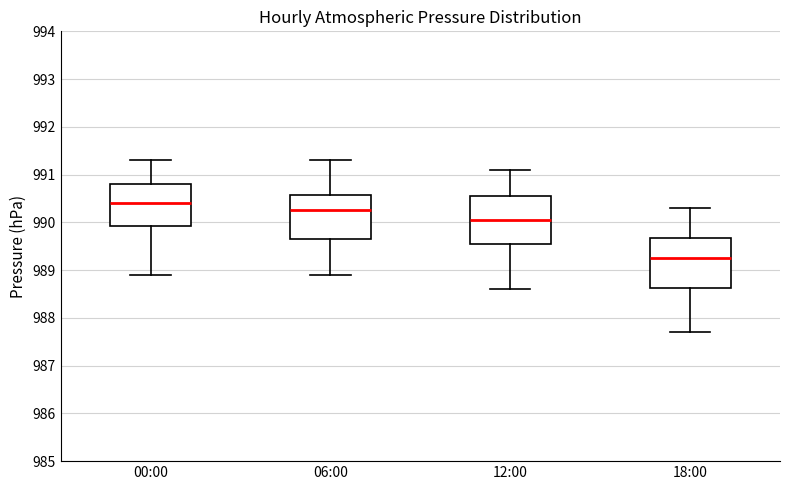

Reading left to right, transcribe this box plot: for each box, give where its median line is, the range the box spans, and where its two whiskers end, as read against the y-axis. The values are not printed on the chart, so give them approximately, as read against the axis.

00:00: median 990.4, box 989.9 to 990.8, whiskers 988.9 to 991.3
06:00: median 990.3, box 989.7 to 990.6, whiskers 988.9 to 991.3
12:00: median 990.1, box 989.6 to 990.6, whiskers 988.6 to 991.1
18:00: median 989.3, box 988.6 to 989.7, whiskers 987.7 to 990.3